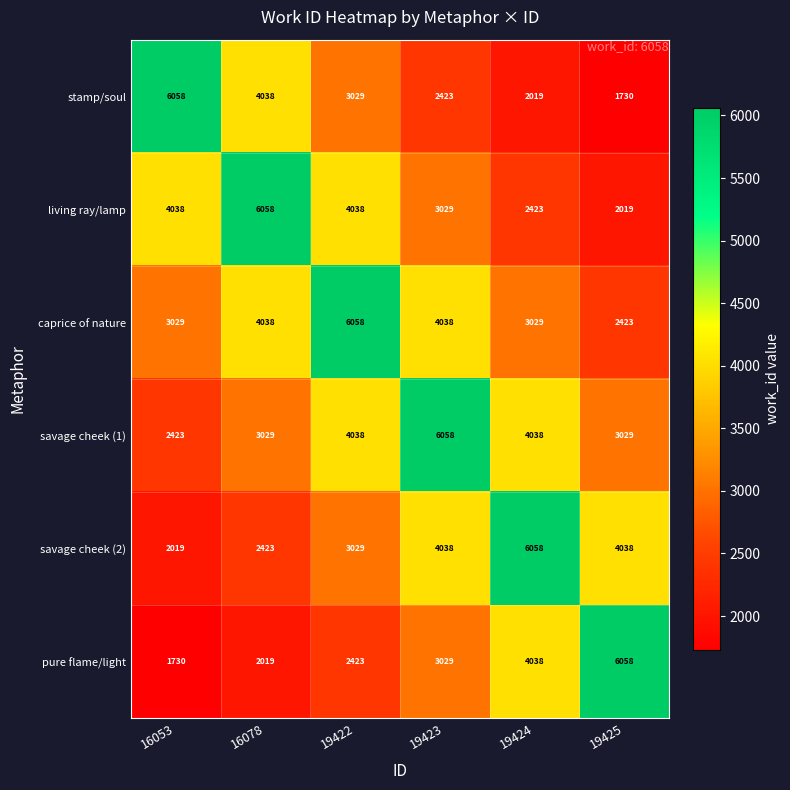

What is the lowest value of the savage cheek (2) series?

2019